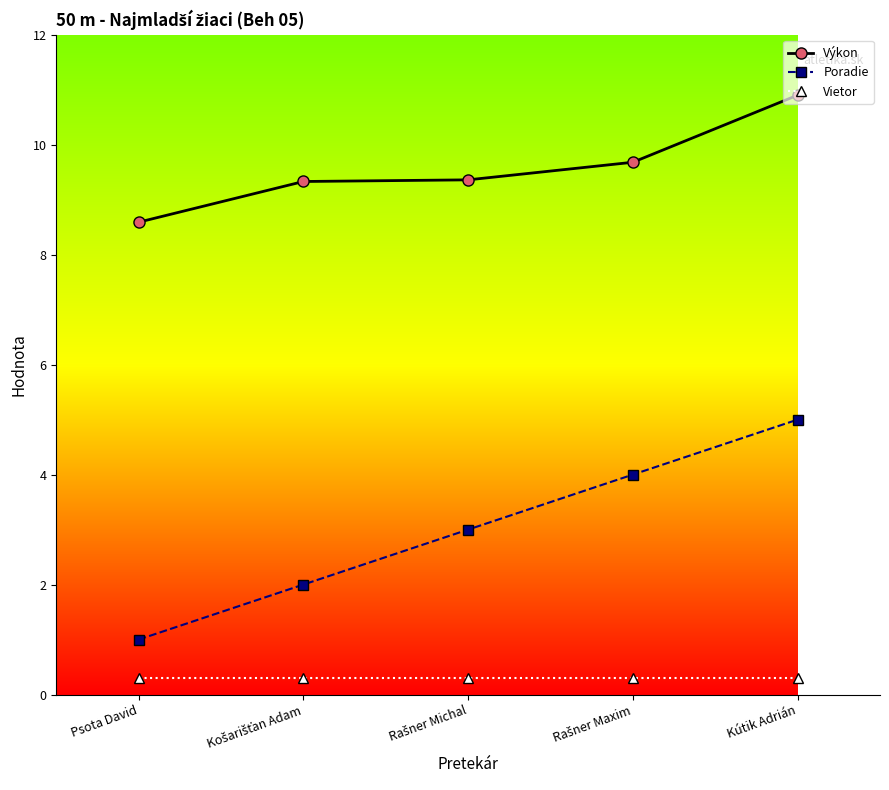

What is the maximum value shown in the chart?

10.9